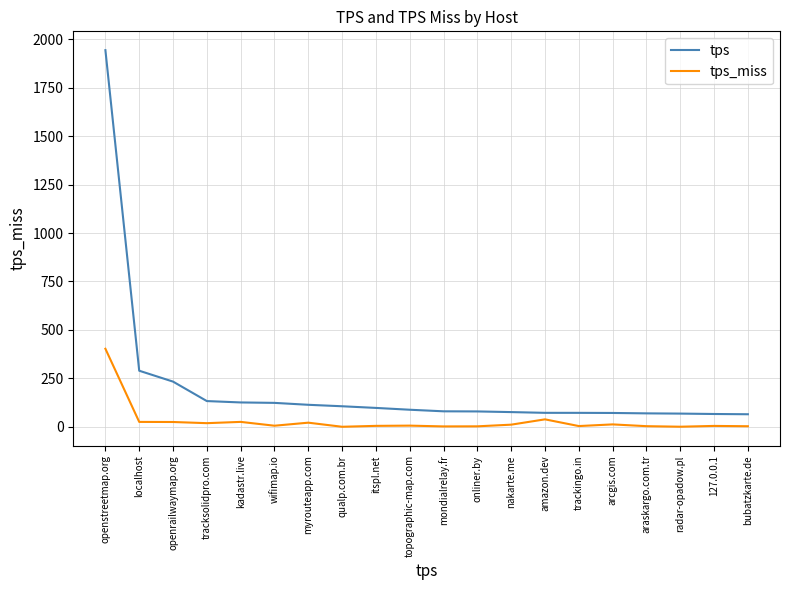

How many categories are shown in the chart?

20